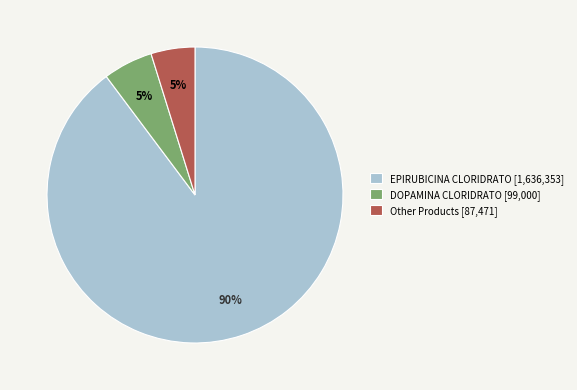

What percentage is the DOPAMINA CLORIDRATO [99,000] slice, to the nearest percent?

5%